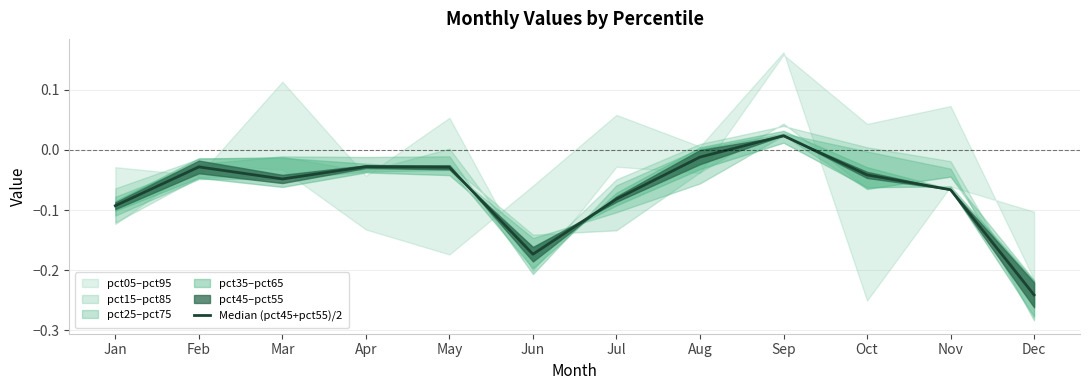

Between Feb and Oct, which is larger?

Feb